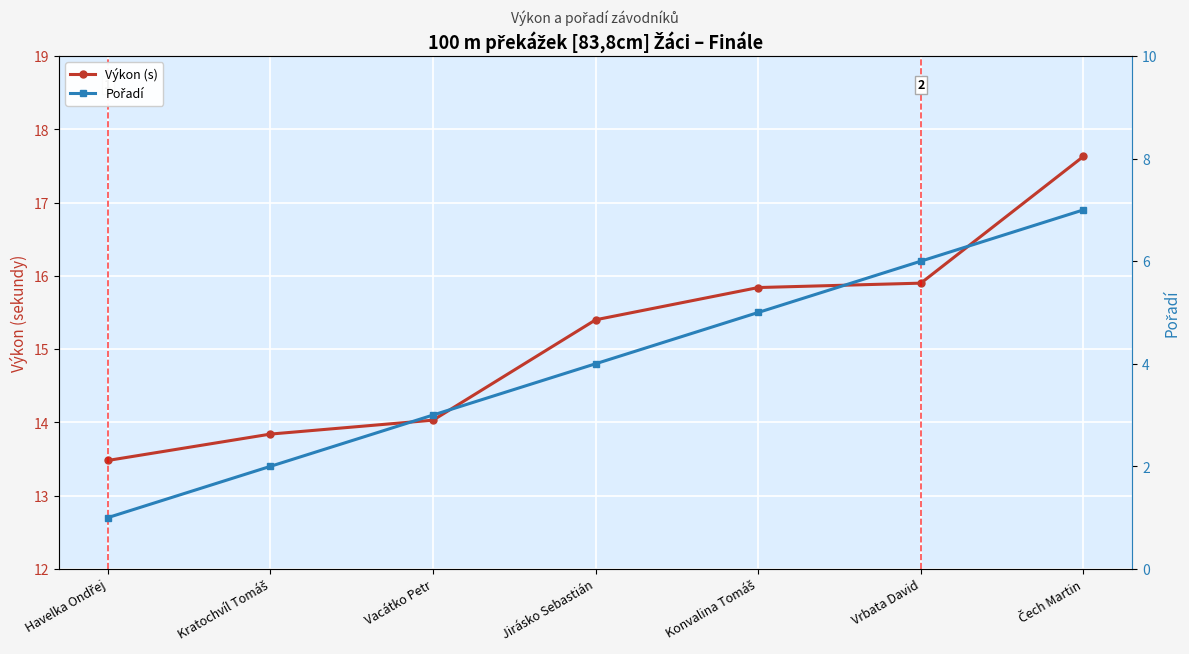

Count the number of data series in this chart.

2